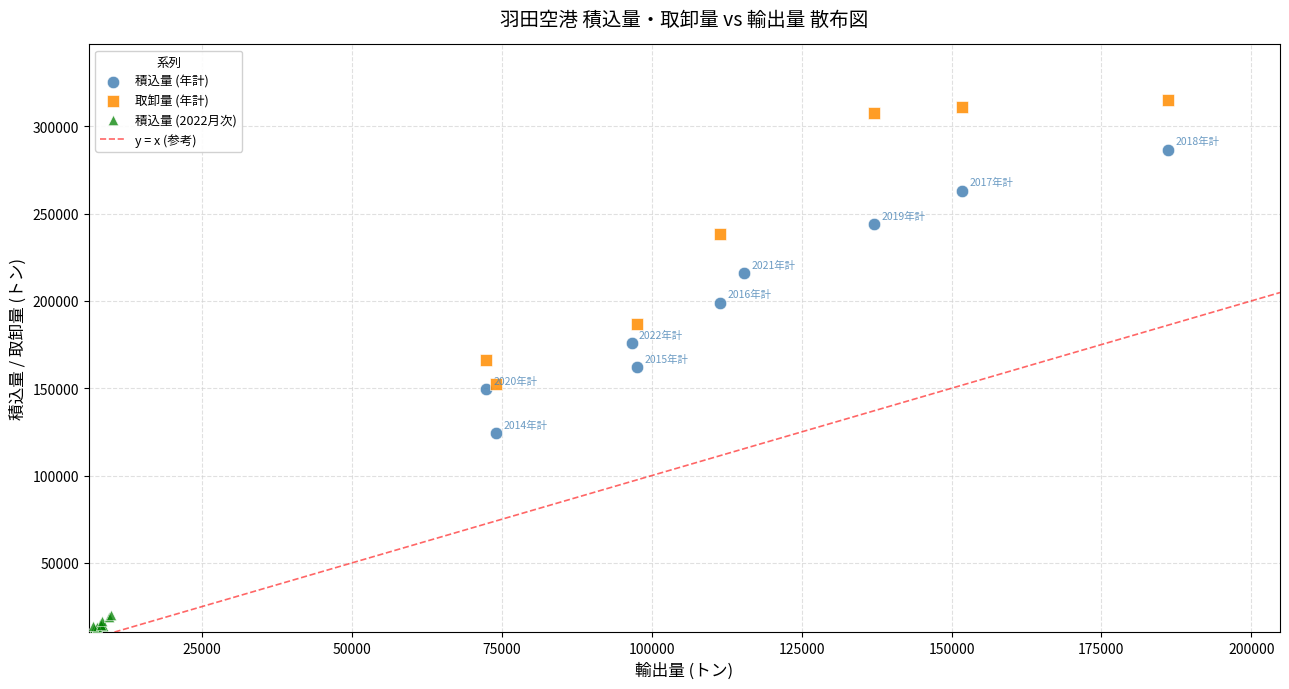

Which series has the largest Y range (max minus min)?

取卸量 (年計)